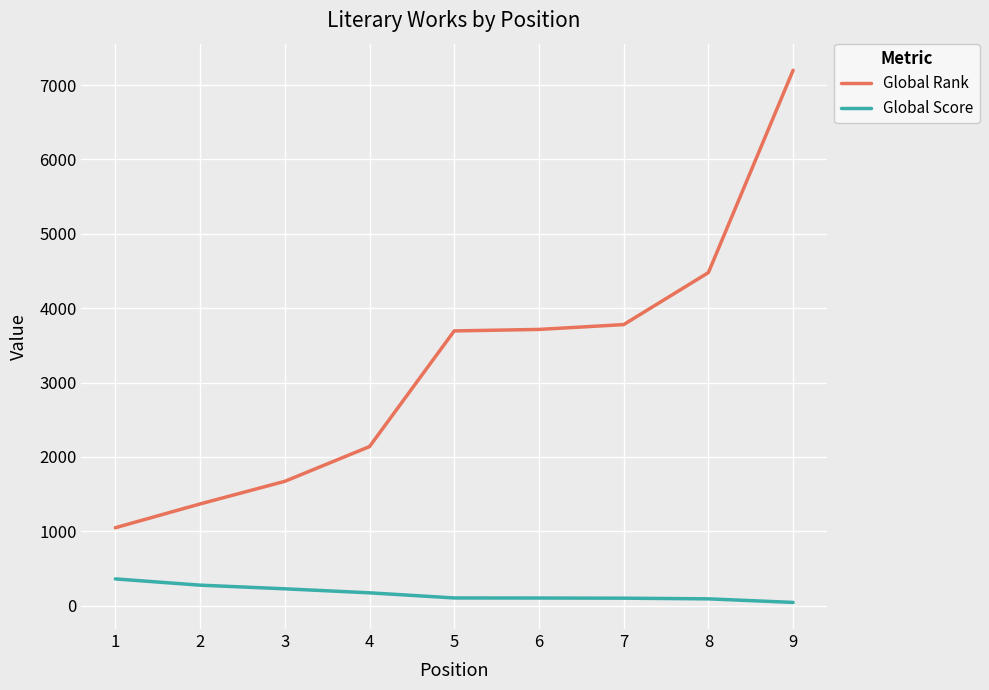

How many values in the Global Score series are below 105?

4